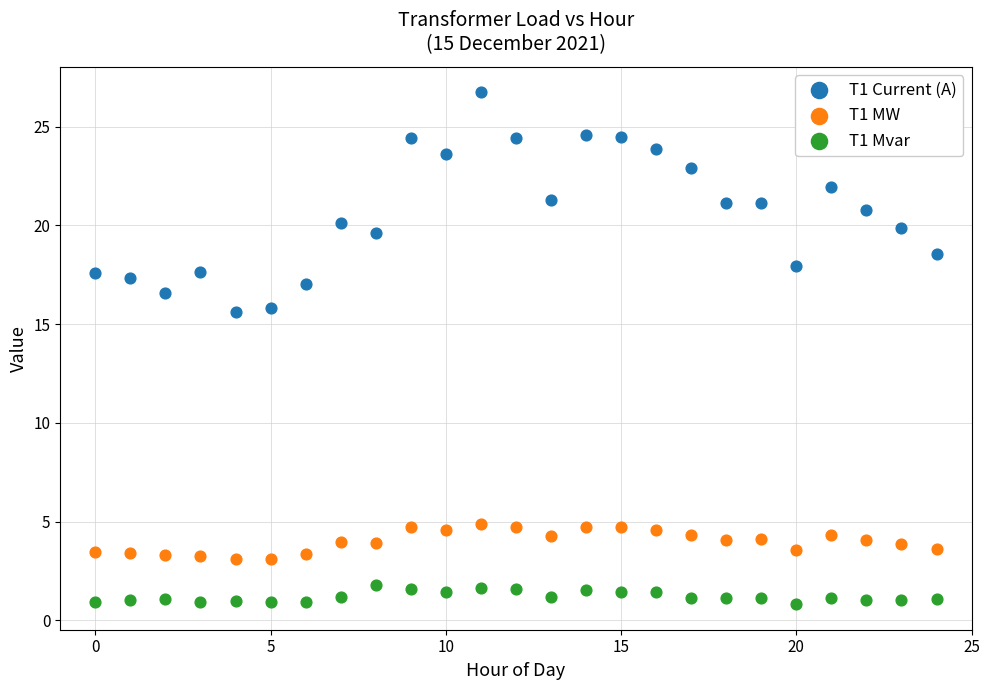

Which series reaches the minimum Y coordinate?

T1 Mvar